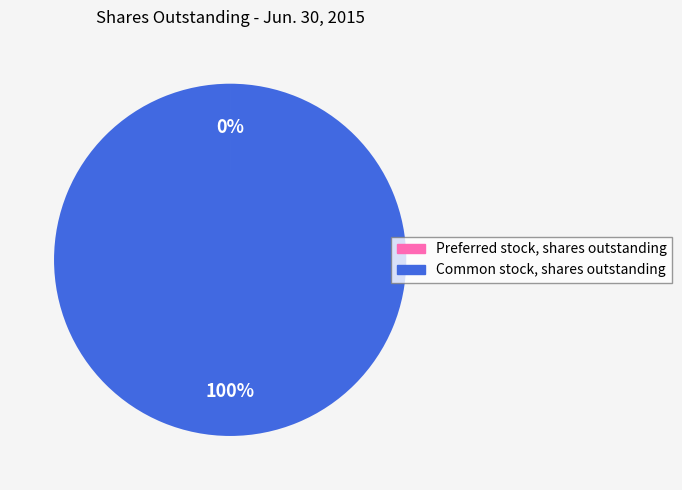

True or false: Common stock, shares outstanding accounts for 100% of the total.

True